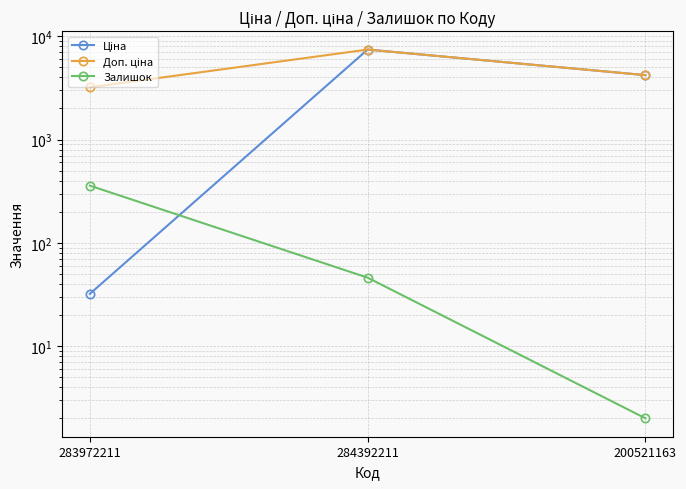

At which category is the sum across all series the highest?

284392211